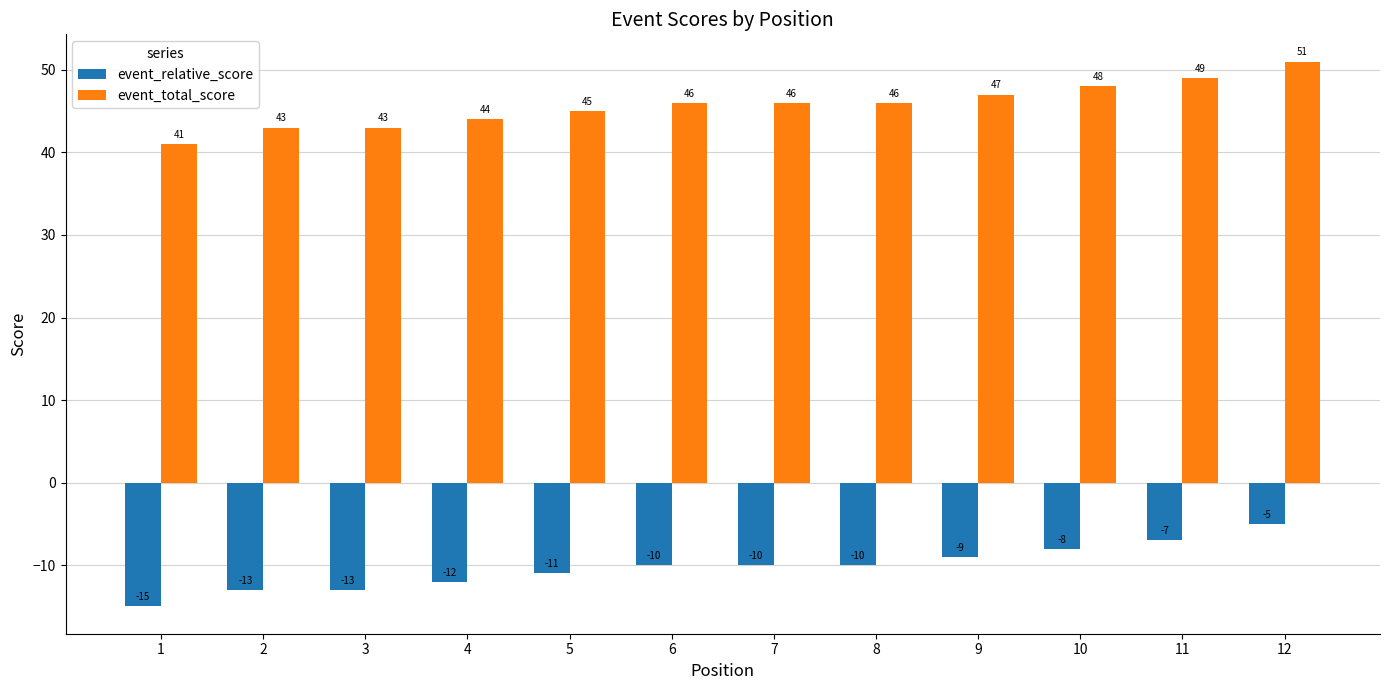

True or false: event_relative_score has a value of -8 at 10.

True